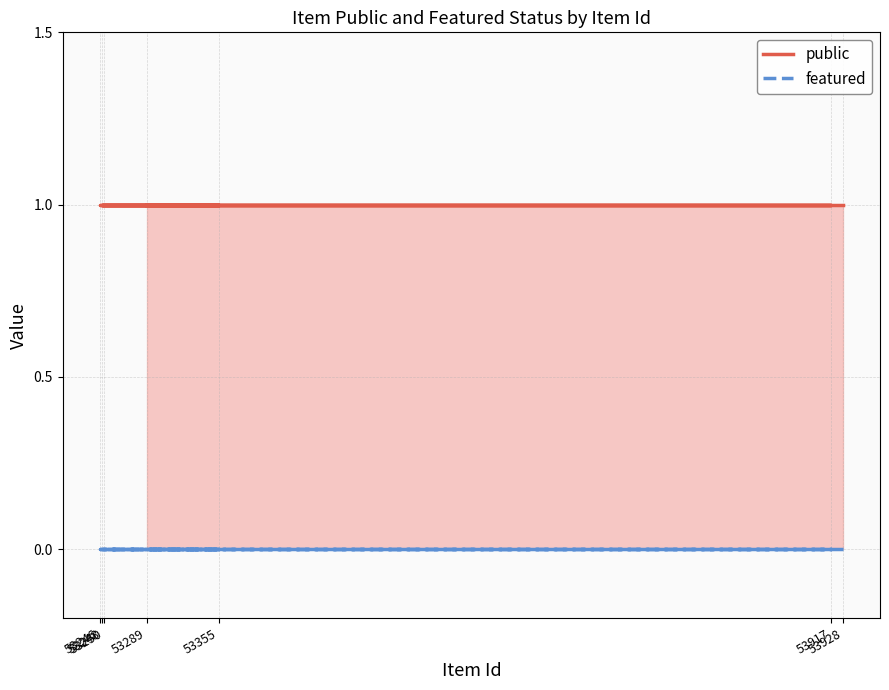

What is the total value across all series at 53246?

1